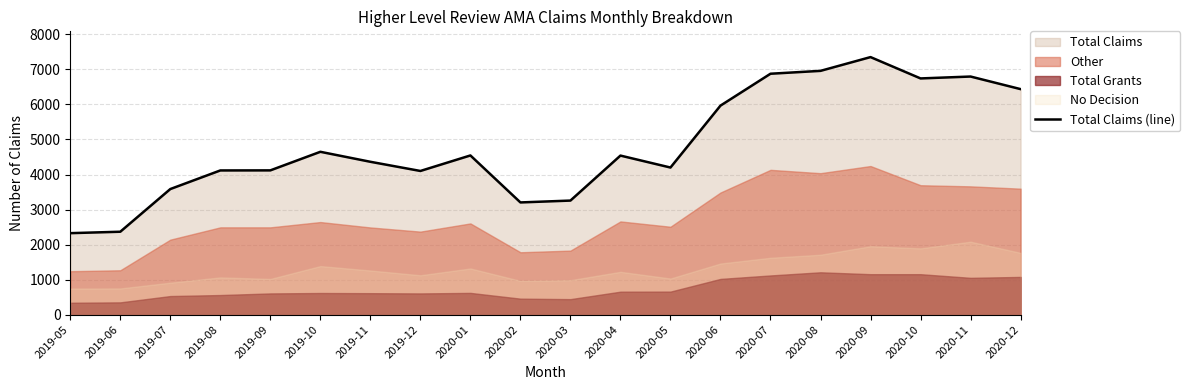

What is the maximum value shown in the chart?

7351